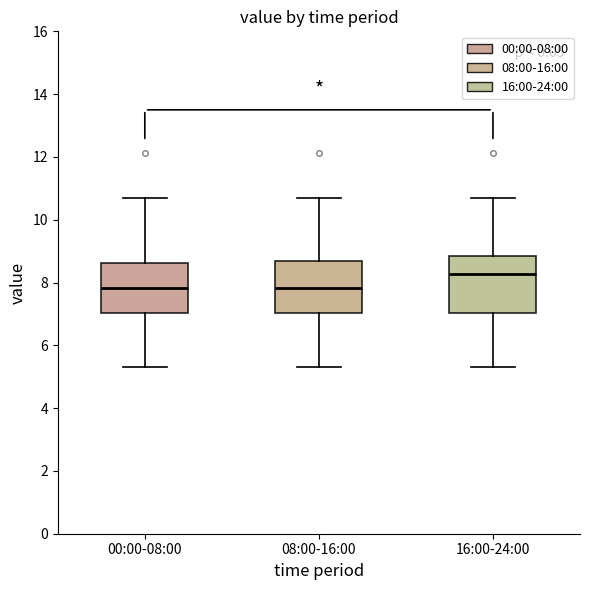

Reading left to right, read every box against the y-axis: the position of its median line, the range the box covers, and the ends of its whiskers. The values are not printed on the chart, so give them approximately, as read against the axis.

00:00-08:00: median 7.8, box 7.0 to 8.6, whiskers 5.4 to 10.6
08:00-16:00: median 7.8, box 7.0 to 8.8, whiskers 5.4 to 10.6
16:00-24:00: median 8.2, box 7.0 to 8.8, whiskers 5.4 to 10.6